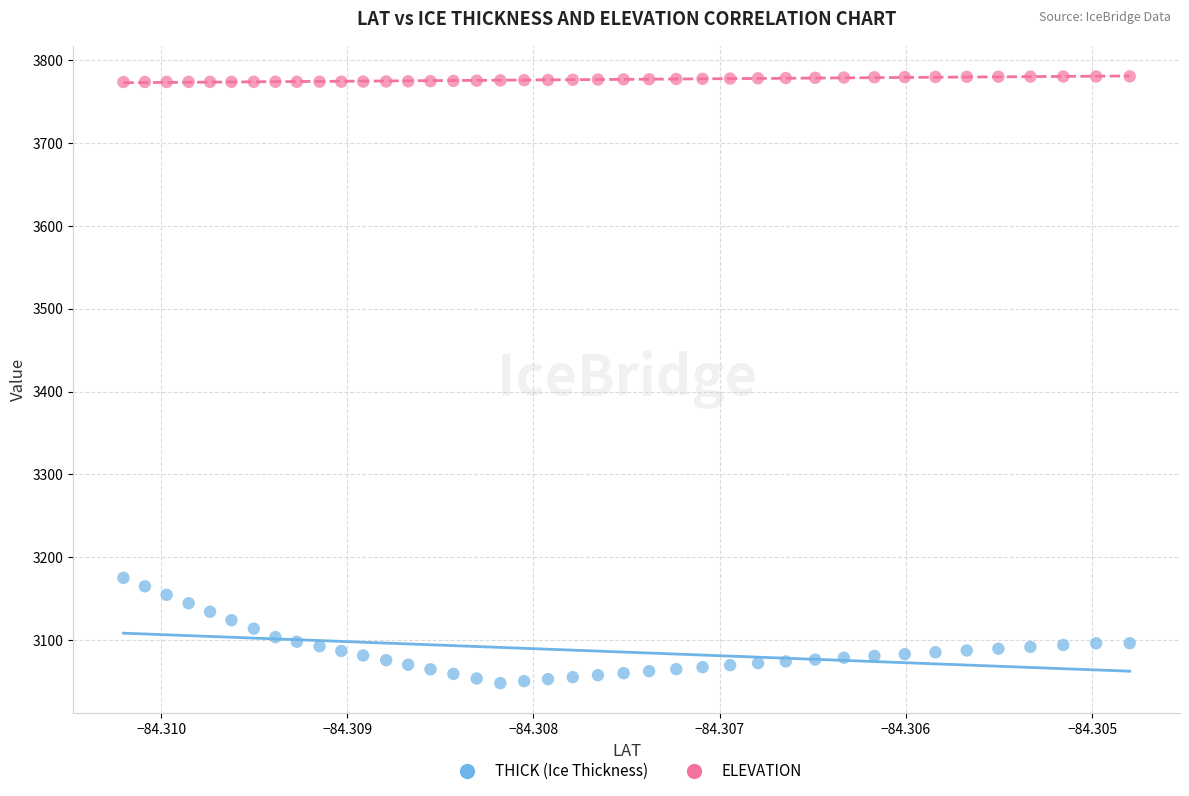

Which series contains the lowest Y value?

THICK (Ice Thickness)